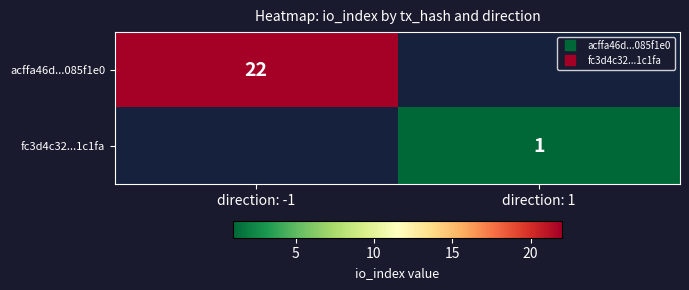

At direction: -1, list the series in order from largest to smallest.

acffa46d...085f1e0, fc3d4c32...1c1fa